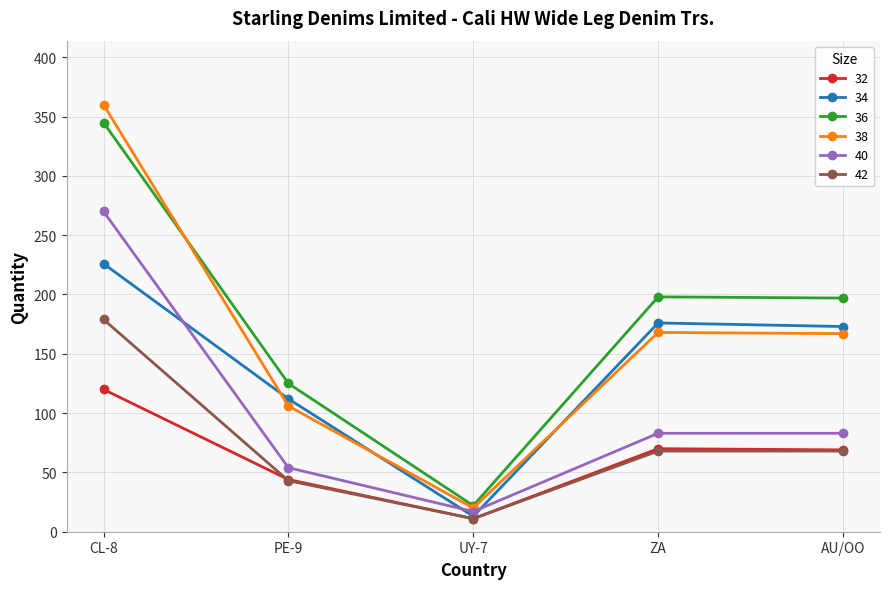

True or false: 42 has more than 1 points higher than both neighbors.

False